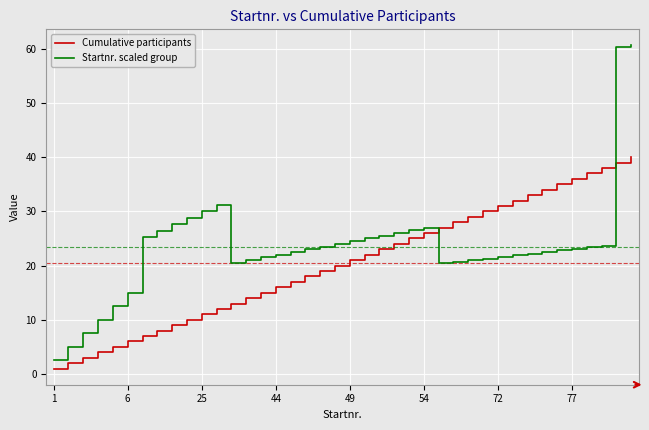

What is the difference between the maximum and minimum values in the Cumulative participants series?

39.0